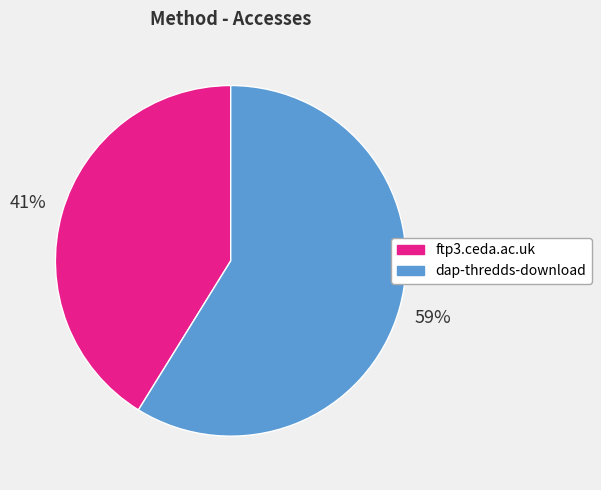

To the nearest percent, what is the average slice percentage?

50%